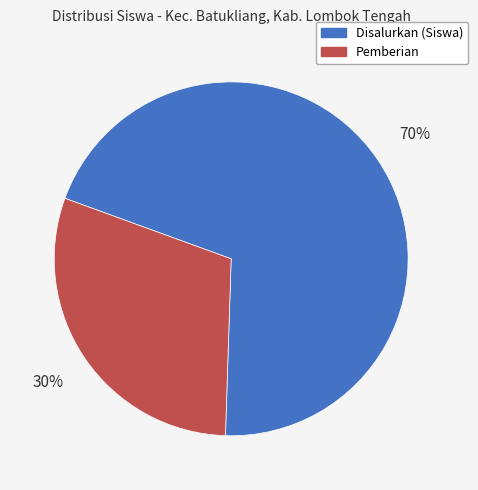

How many segments does this pie chart have?

2